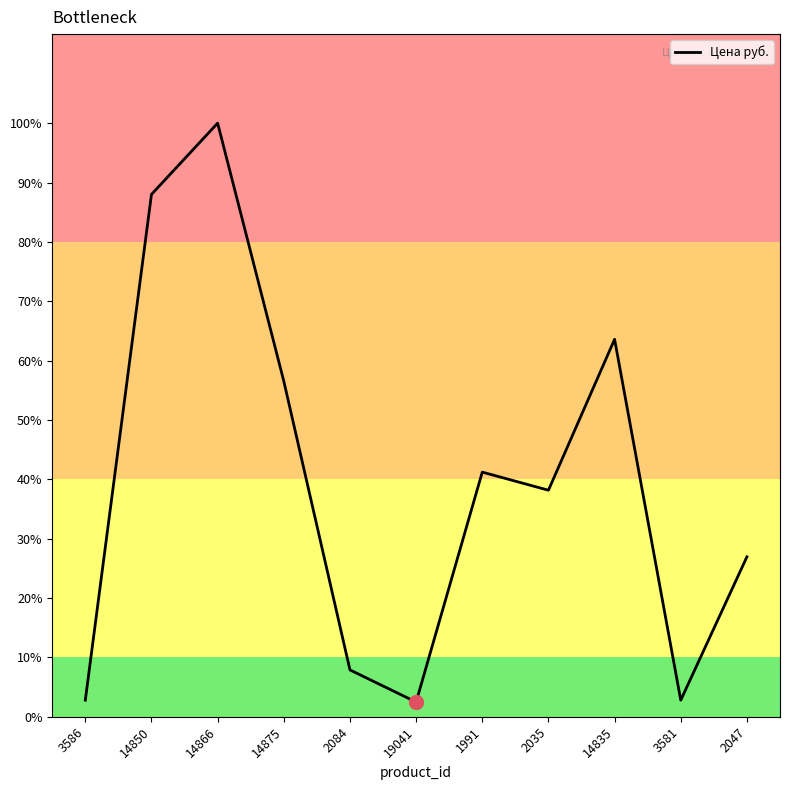

Does the chart display data point markers on the line(s)?

No